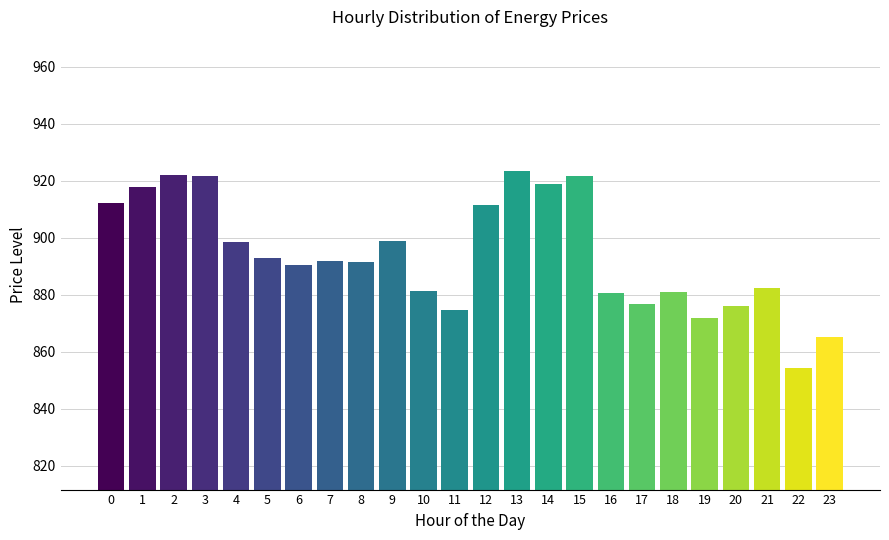

The chart shows a value of 881.2 at 10. True or false?

True